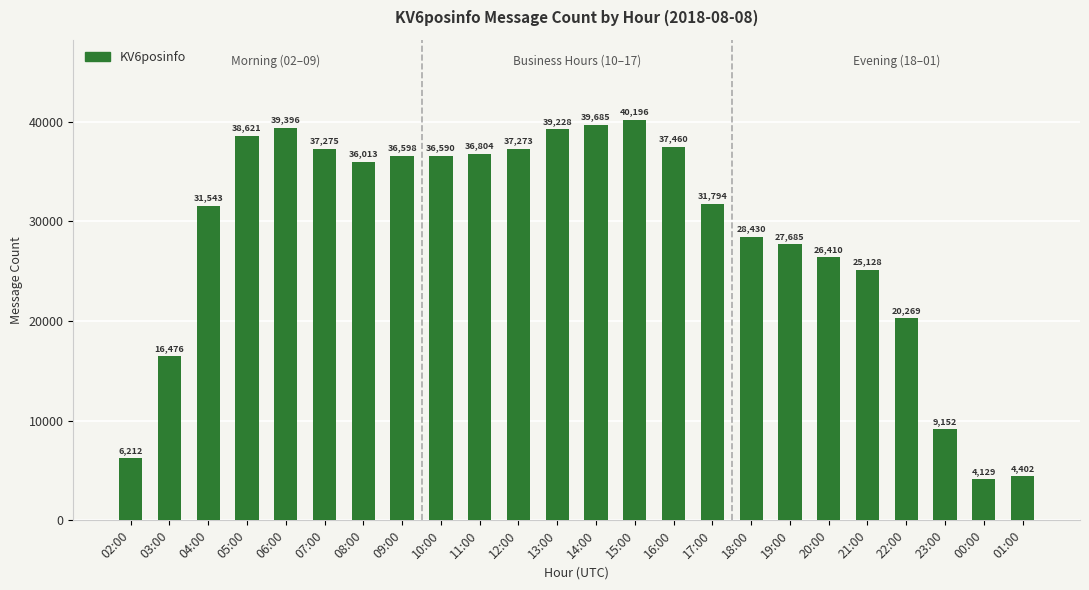

Rank the categories by value from highest to lowest.

15:00, 14:00, 06:00, 13:00, 05:00, 16:00, 07:00, 12:00, 11:00, 09:00, 10:00, 08:00, 17:00, 04:00, 18:00, 19:00, 20:00, 21:00, 22:00, 03:00, 23:00, 02:00, 01:00, 00:00